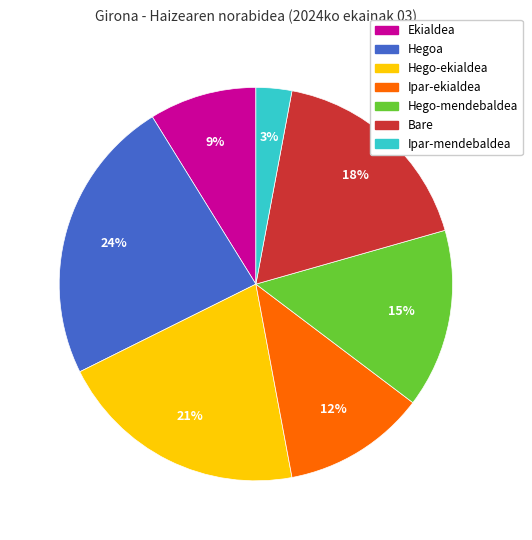

What is the ratio of the value at Bare to the value at Ipar-ekialdea?

1.5